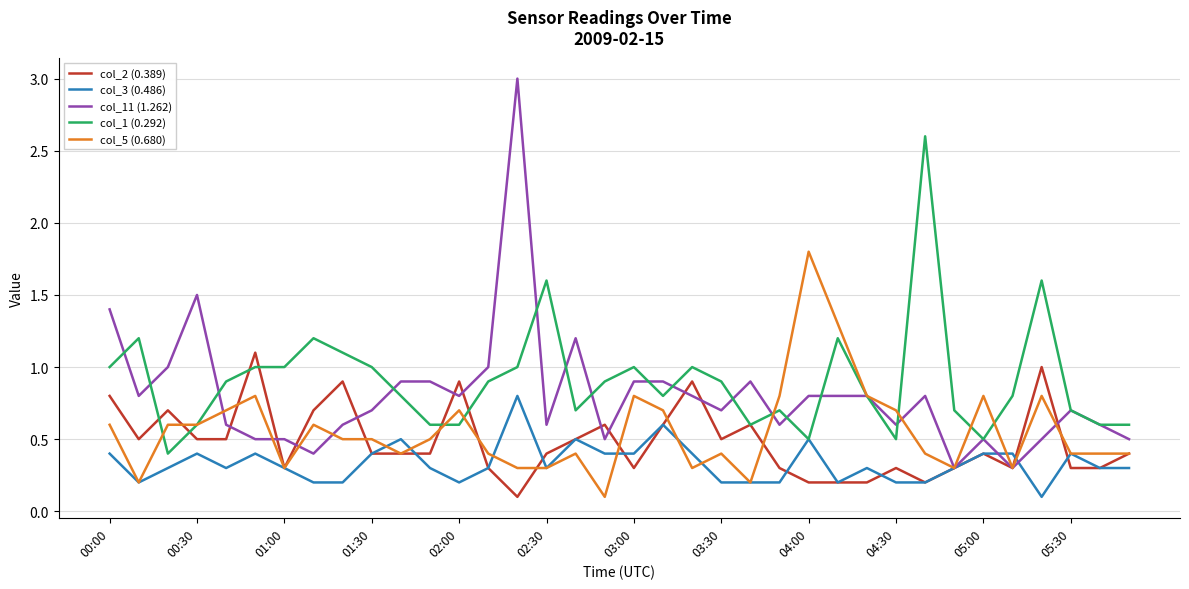

At how many categories does at least one series exceed 0?

36